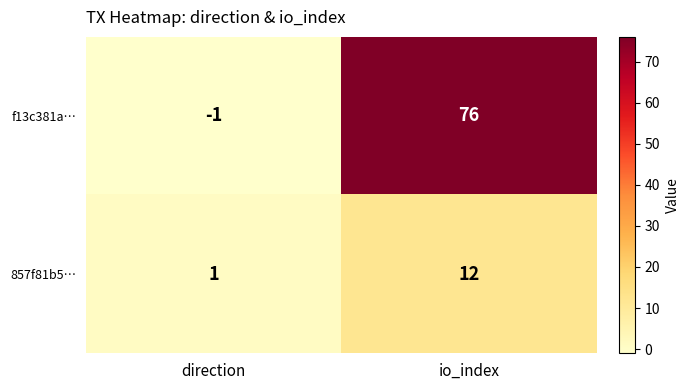

The value of 857f81b5… at io_index is 12. True or false?

True